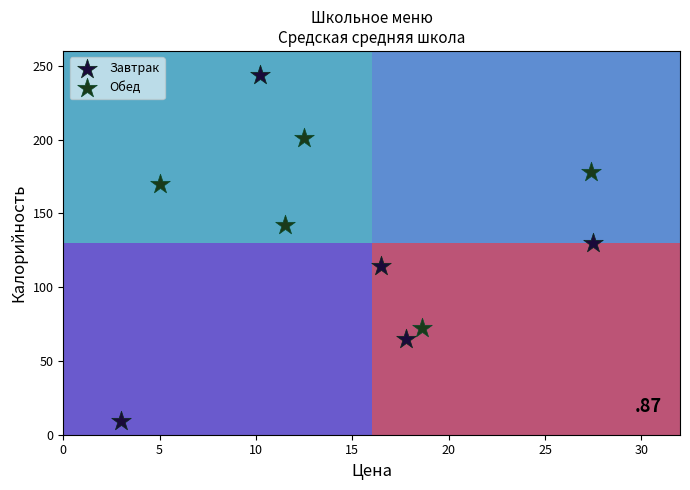

What are all the series names shown in the legend?

Завтрак, Обед